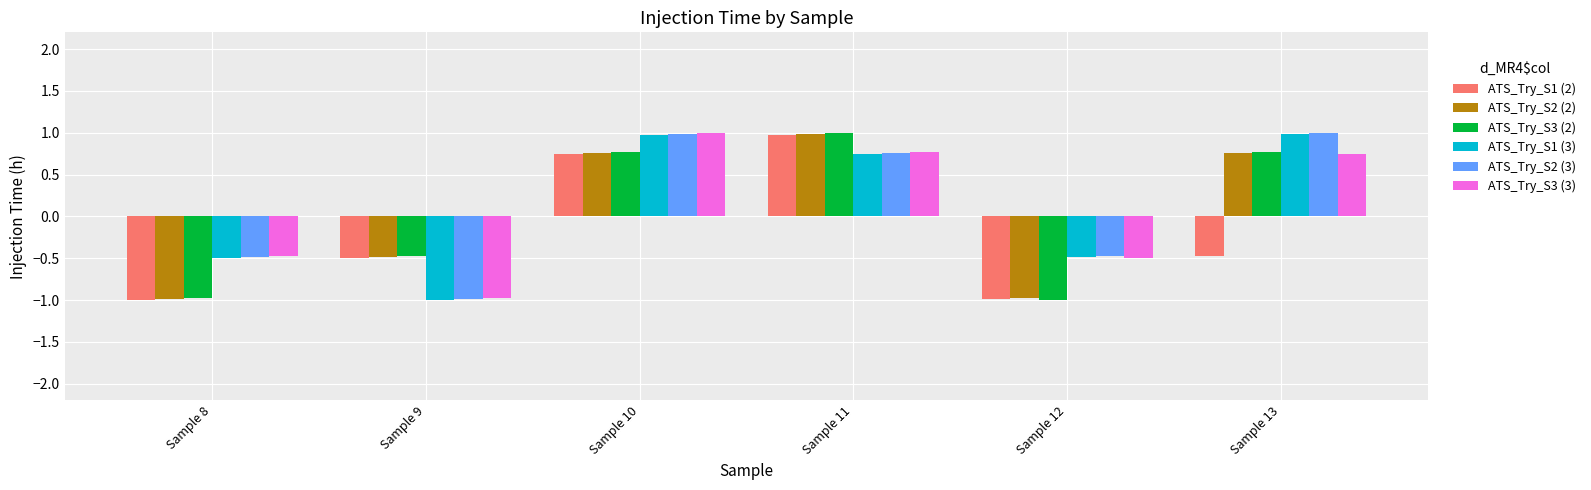

At which label does ATS_Try_S2 (3) reach its minimum?

Sample 9